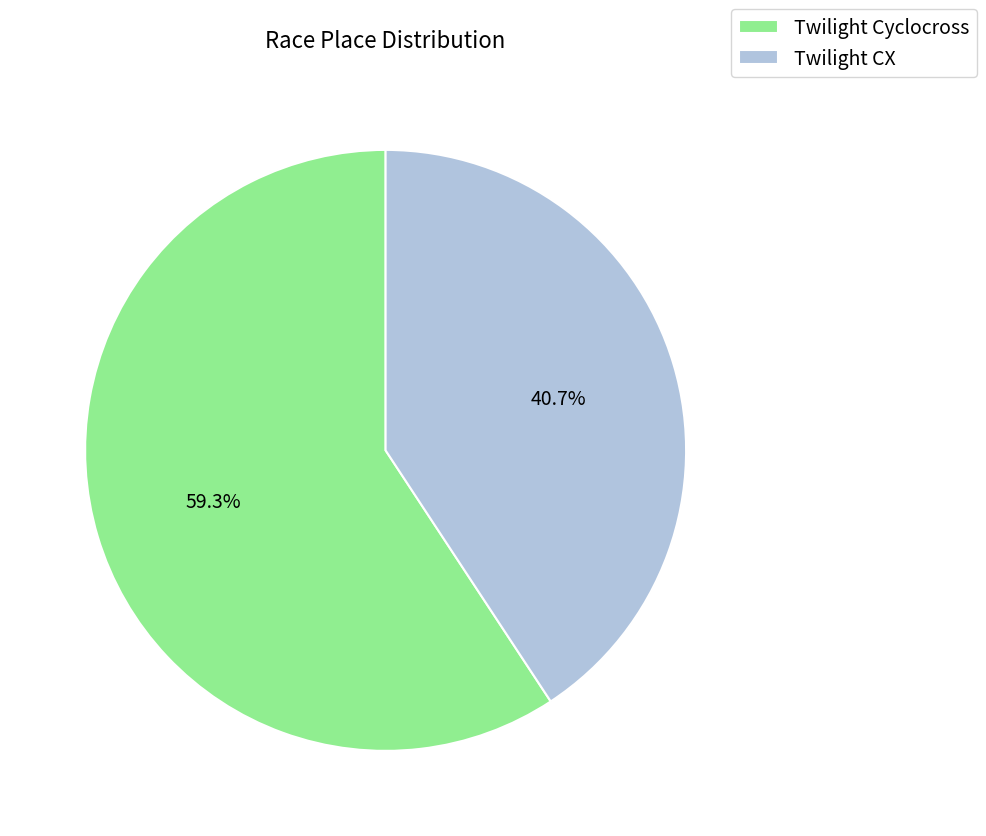

Rank the categories by value from highest to lowest.

Twilight Cyclocross, Twilight CX